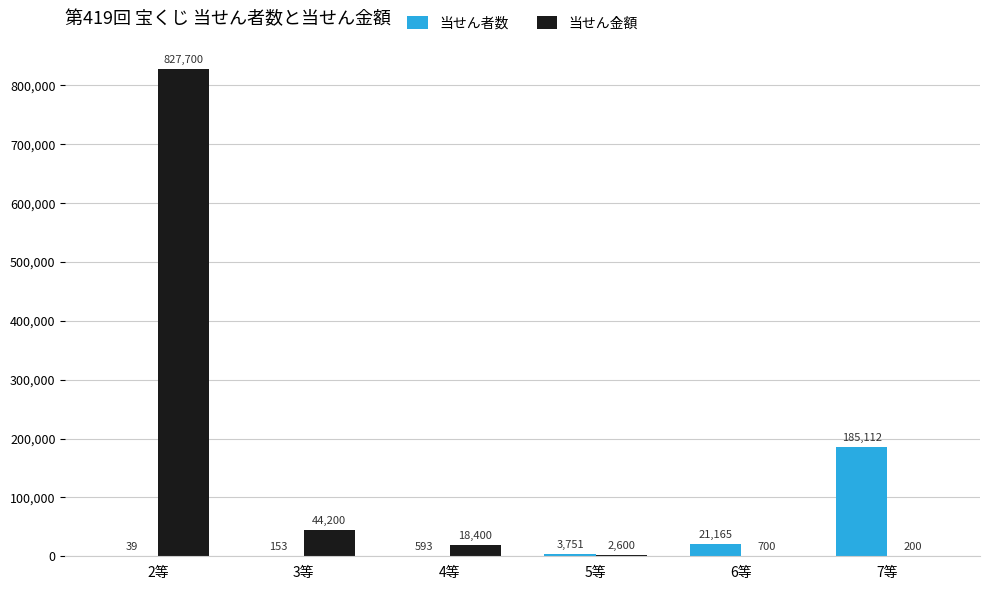

What is the total value across all series at 7等?

185312